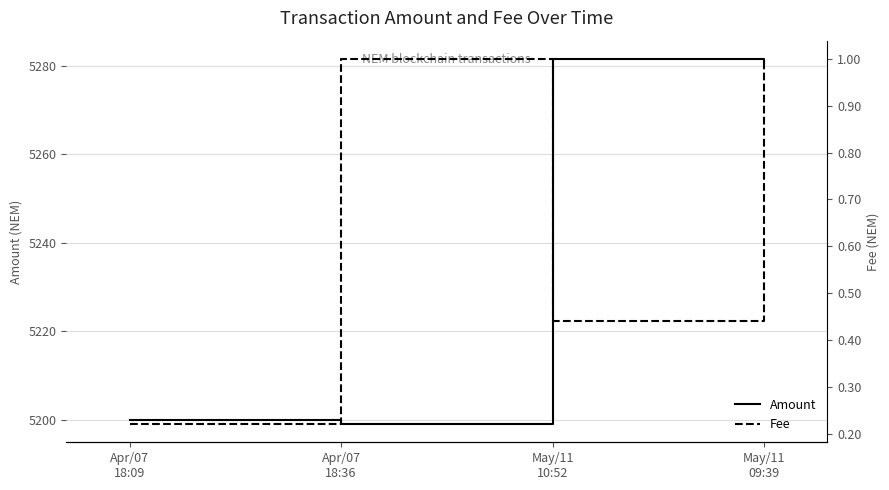

How many data points in Amount are above 5280?

2